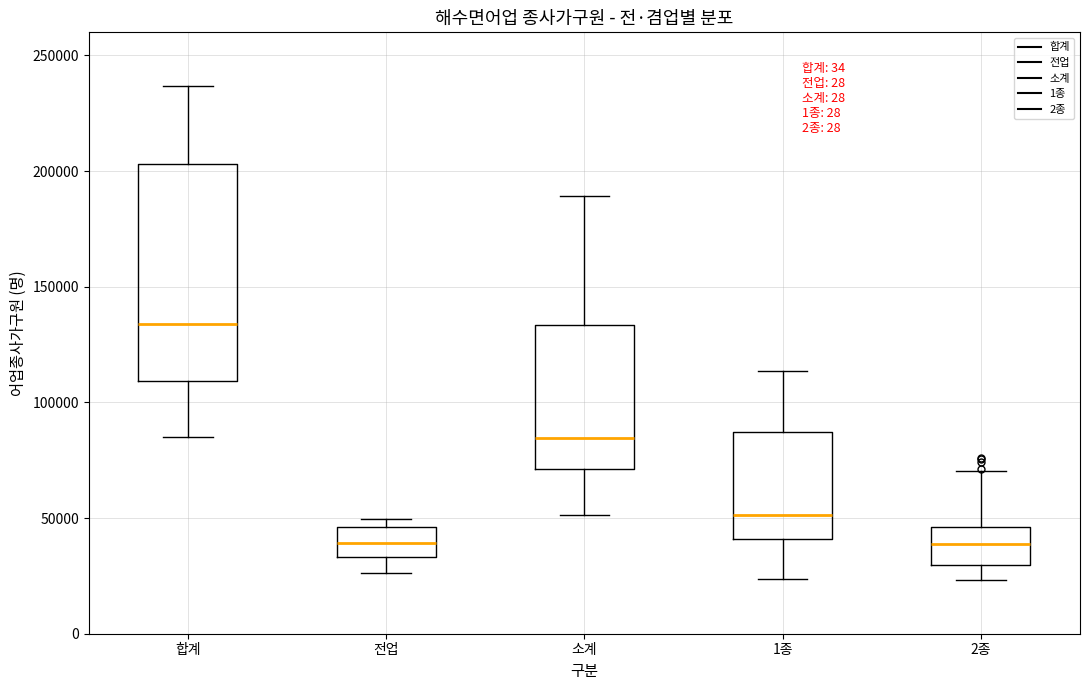

Where does the lower whisker of the box for 합계 end on the y-axis? The values are not printed on the chart, so give them approximately, as read against the axis.

85000